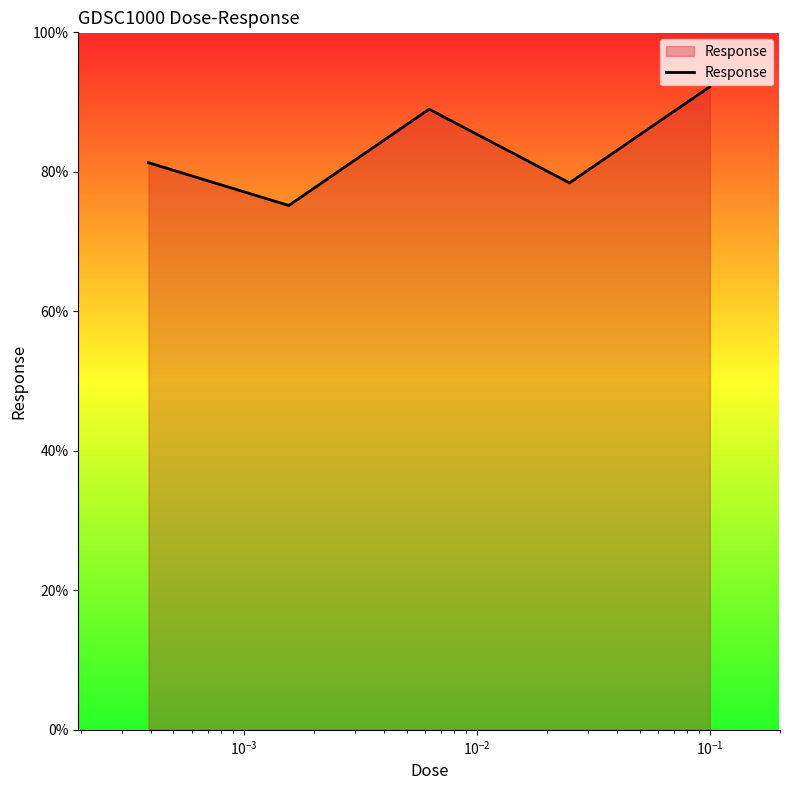

How many interior local peaks (higher than both neighbors) does the data have?

1